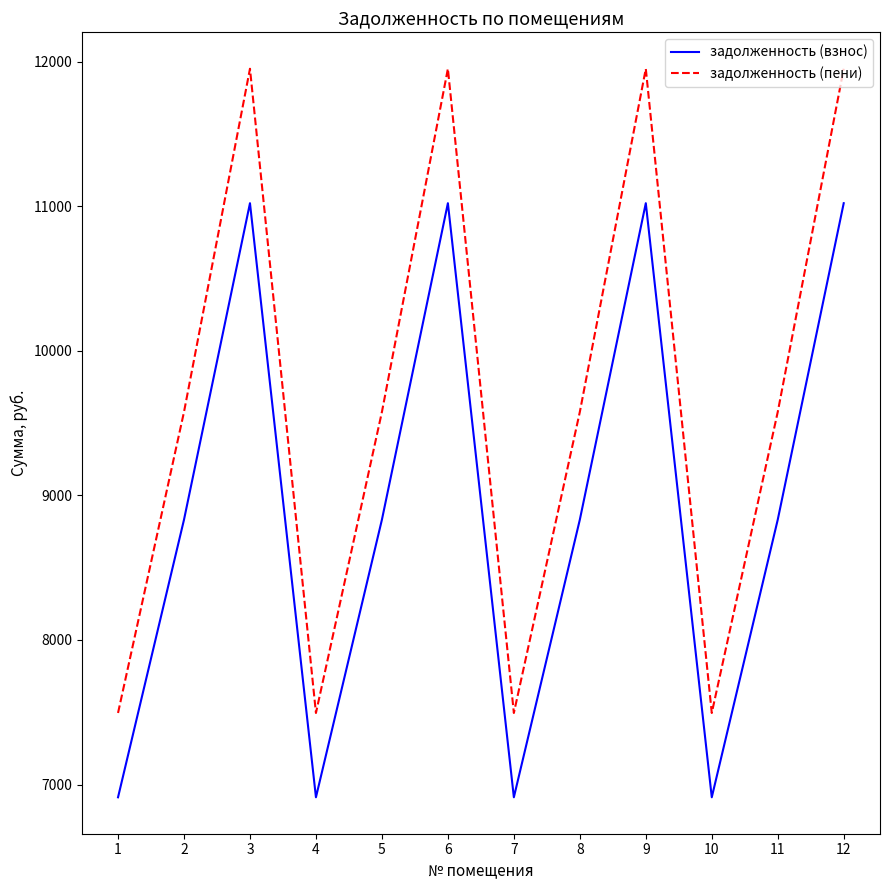

What is the sum of all задолженность (пени) values?

116092.3